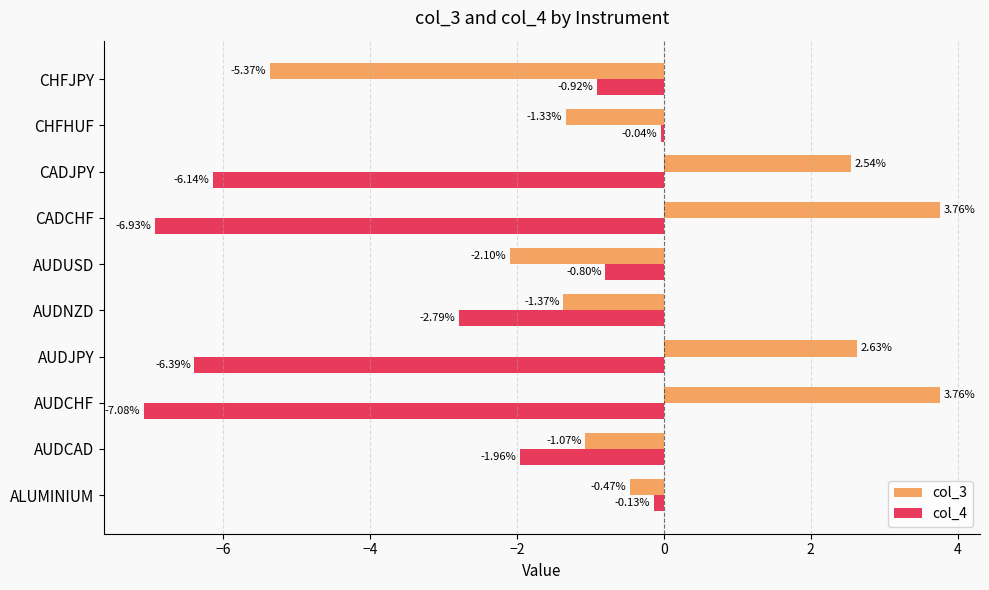

At which category is the sum across all series the highest?

ALUMINIUM